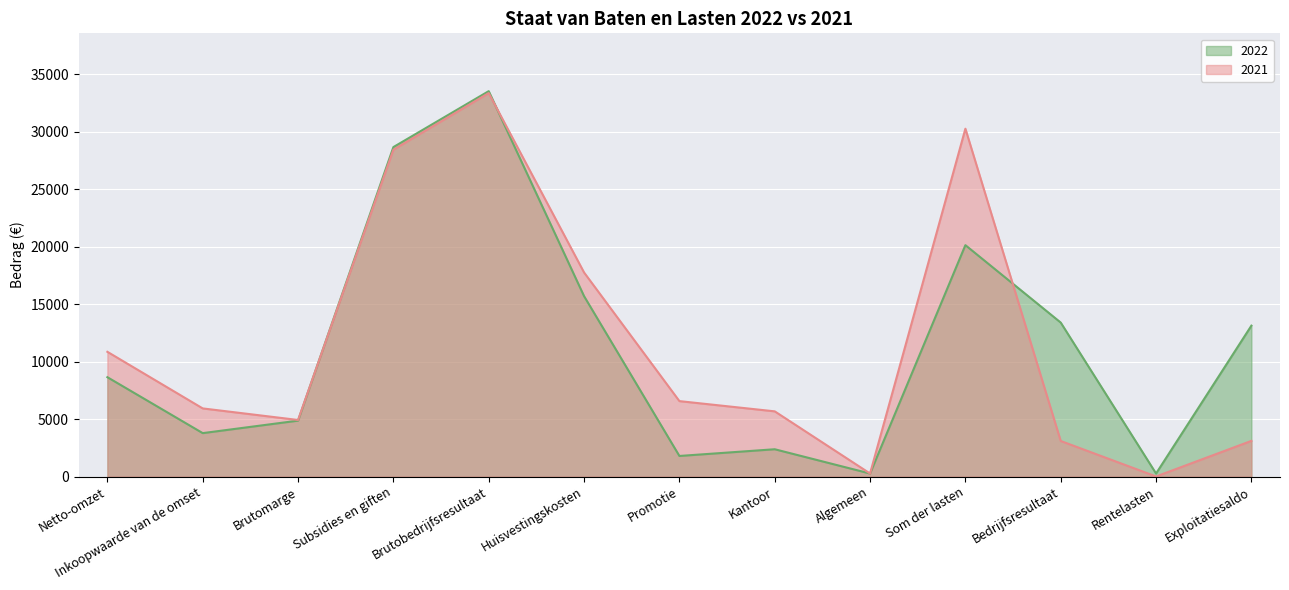

True or false: 2022 and 2021 cross at least once.

True